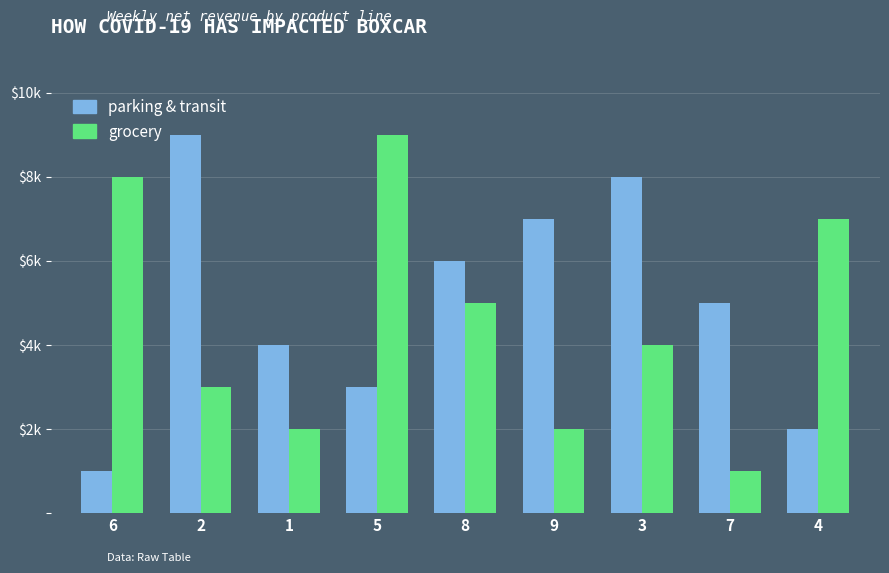

Which series has the largest range (max minus min)?

parking & transit